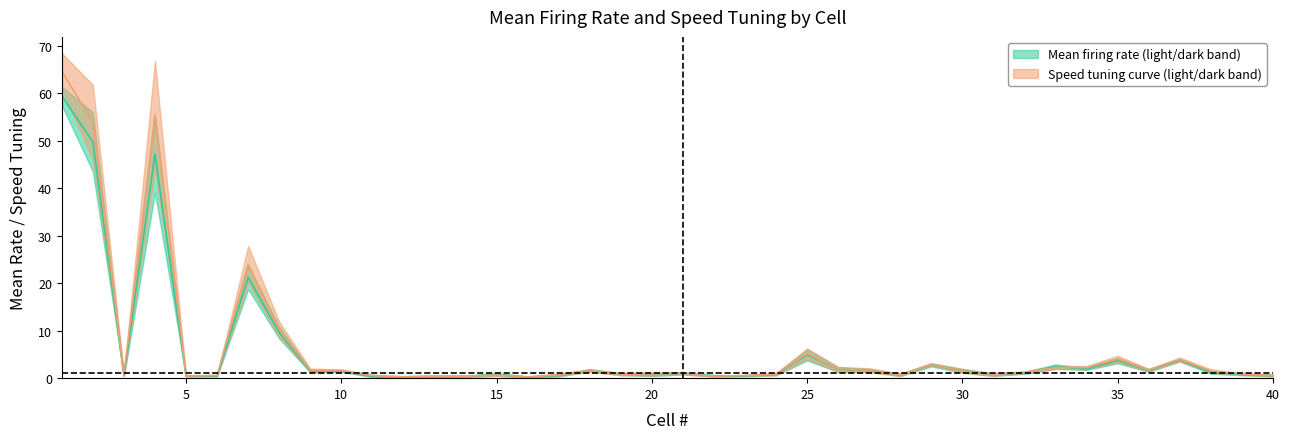

At how many categories does at least one series exceed 2?

11